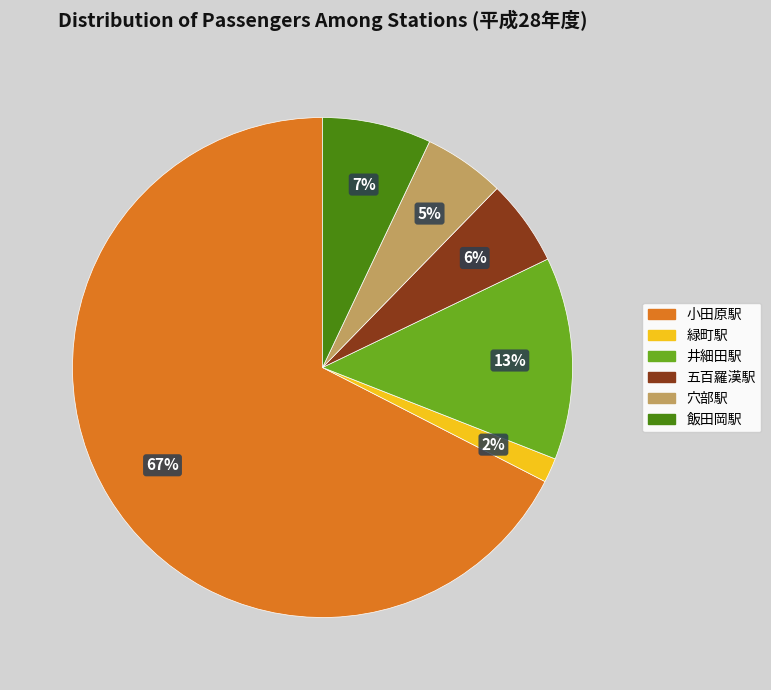

What is the smallest slice in the pie chart?

緑町駅